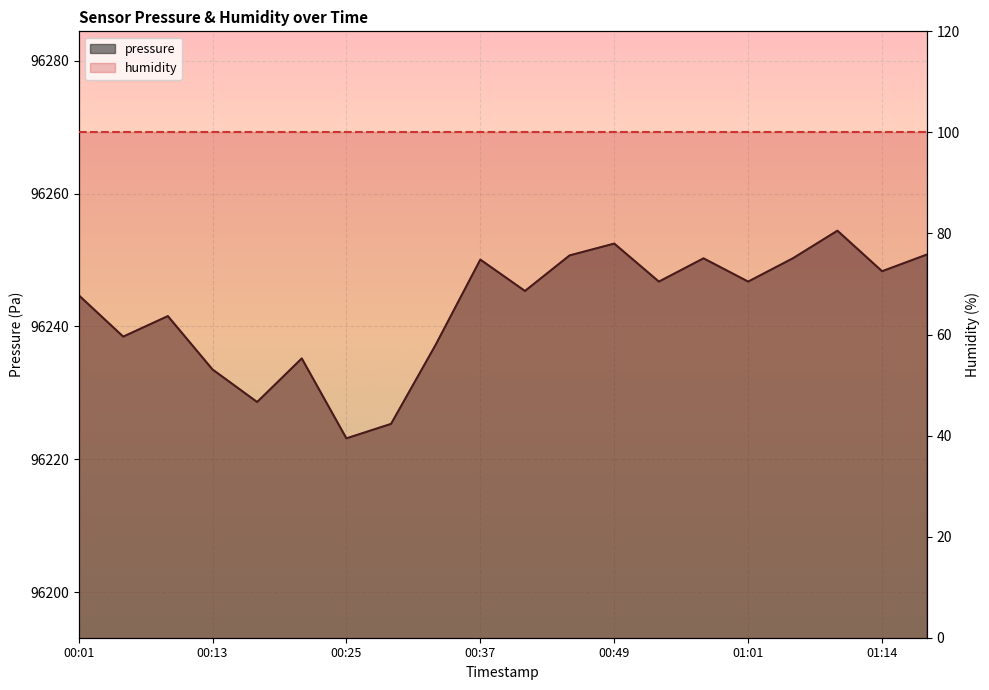

What is the ratio of the value at 00:41 to the value at 00:57?

1.0